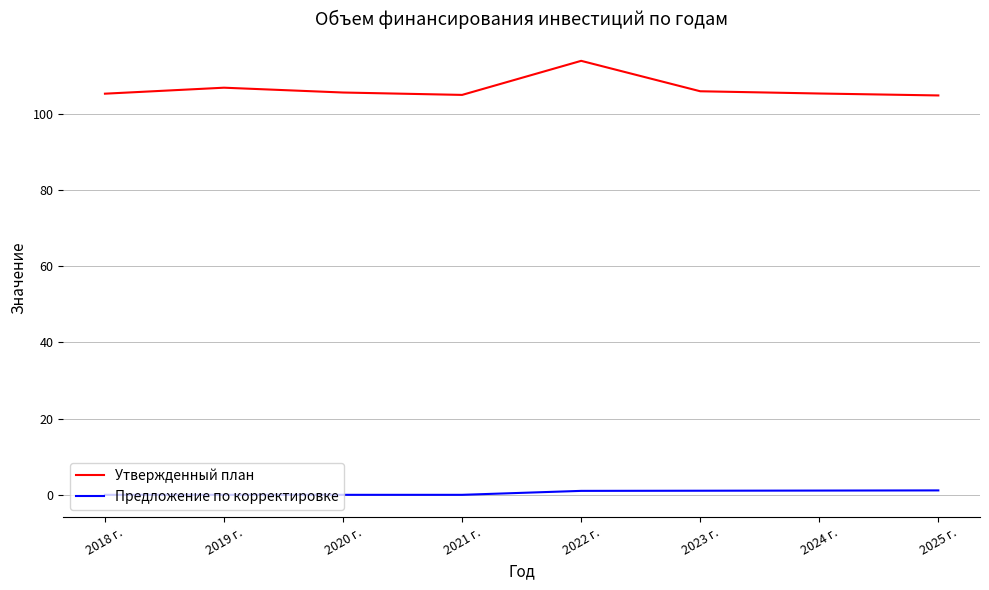

At which category is the sum across all series the highest?

2022 г.